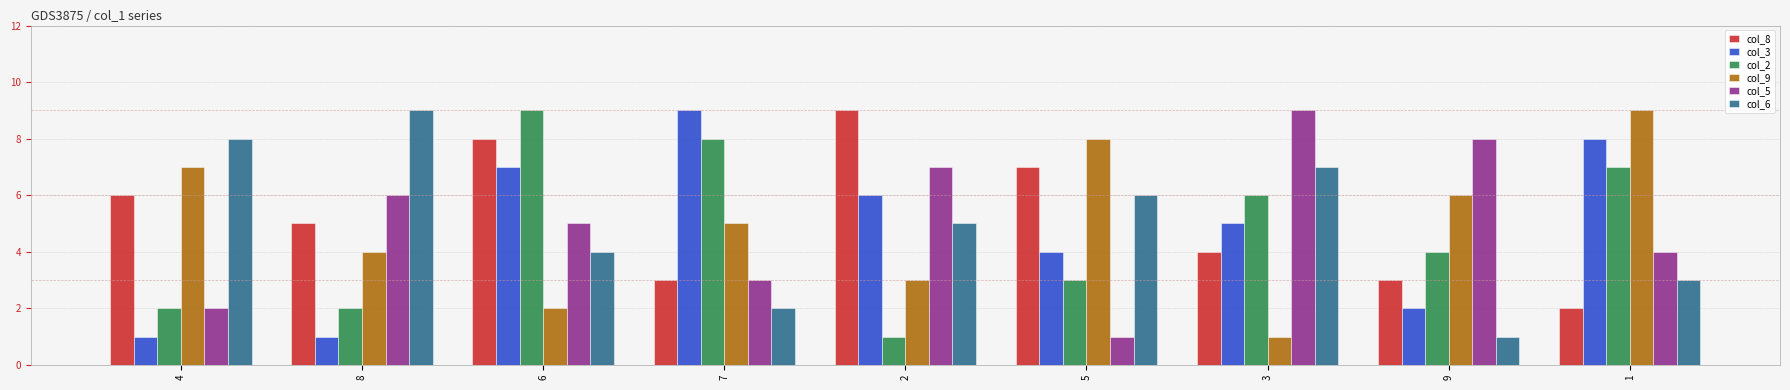

How many col_6 values are between 3 and 7?

5